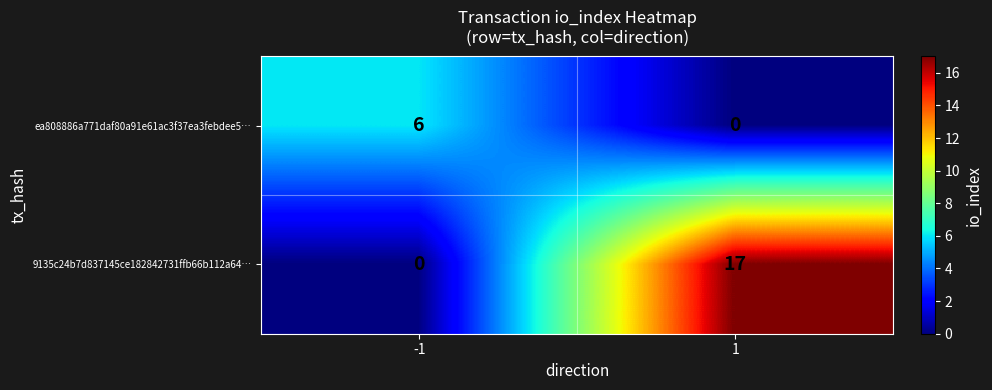

At -1, list the series in order from largest to smallest.

ea808886a771daf80a91e61ac3f37ea3febdee5…, 9135c24b7d837145ce182842731ffb66b112a64…